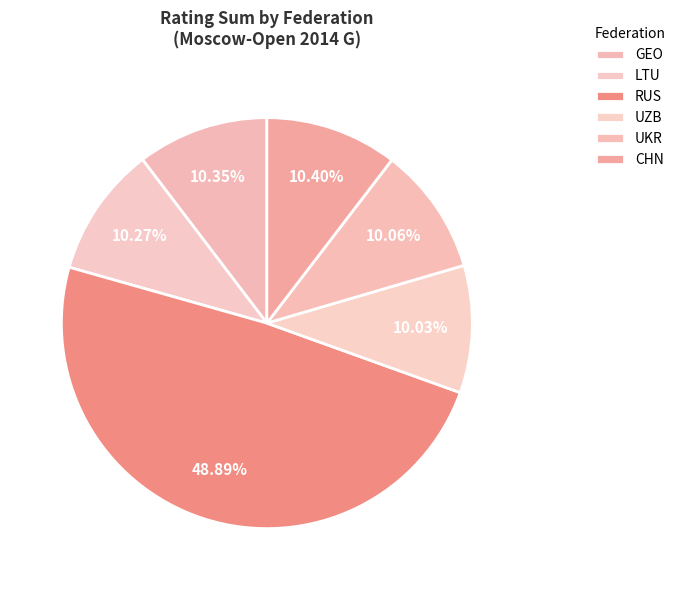

Which has a higher value, GEO or UZB?

GEO